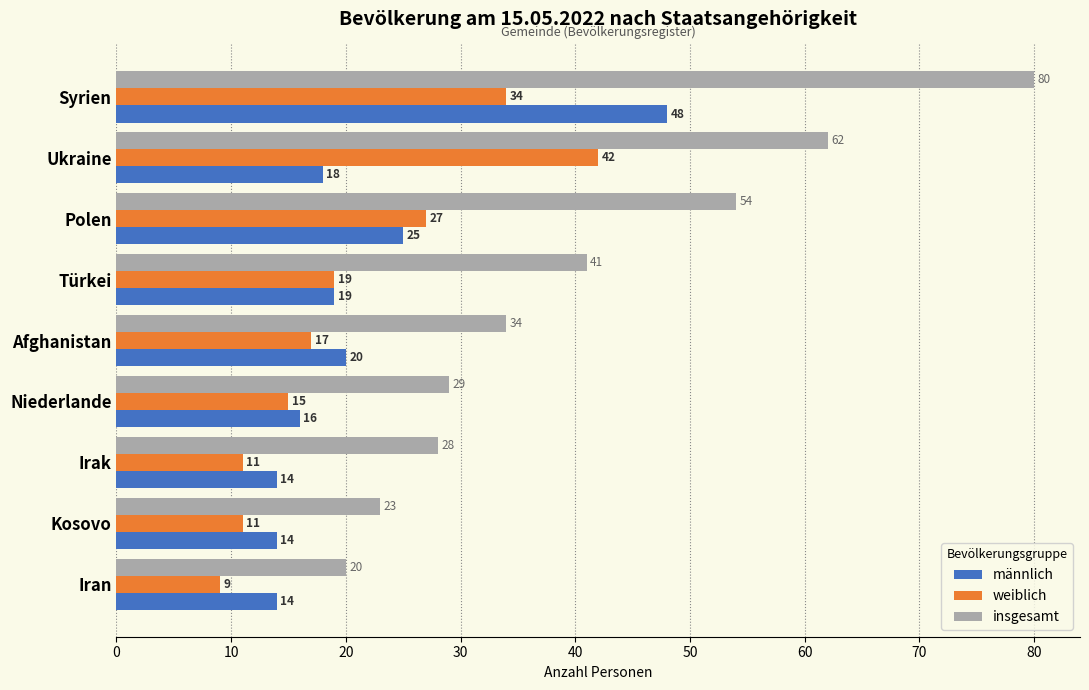

List the series in order of their peak value, highest first.

insgesamt, männlich, weiblich